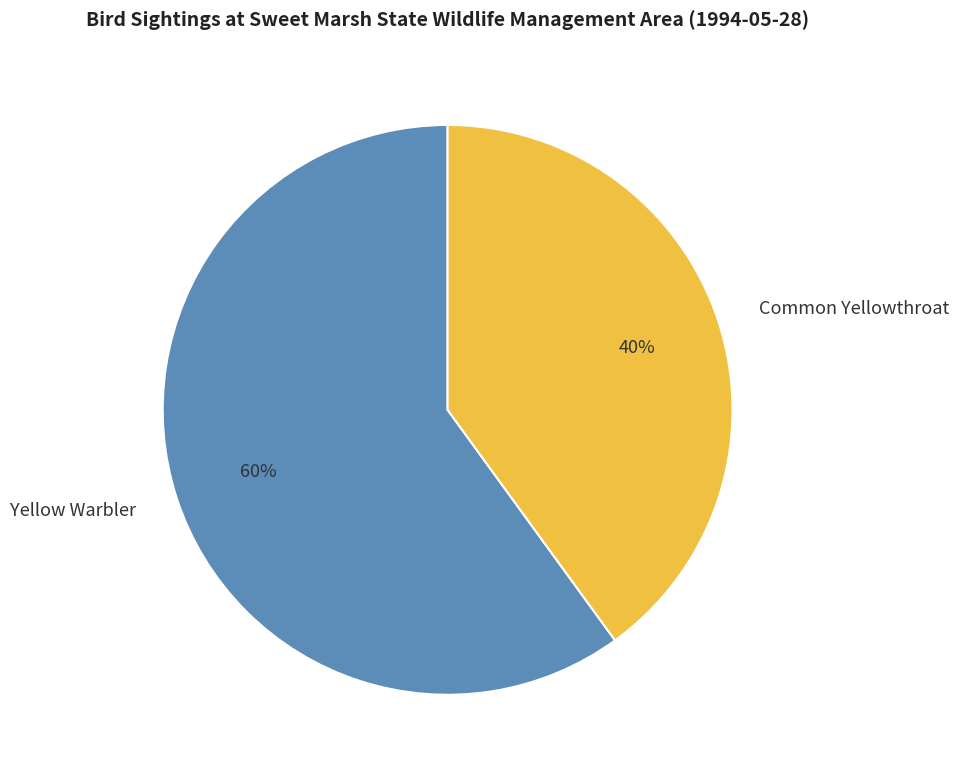

Which slice is the largest?

Yellow Warbler